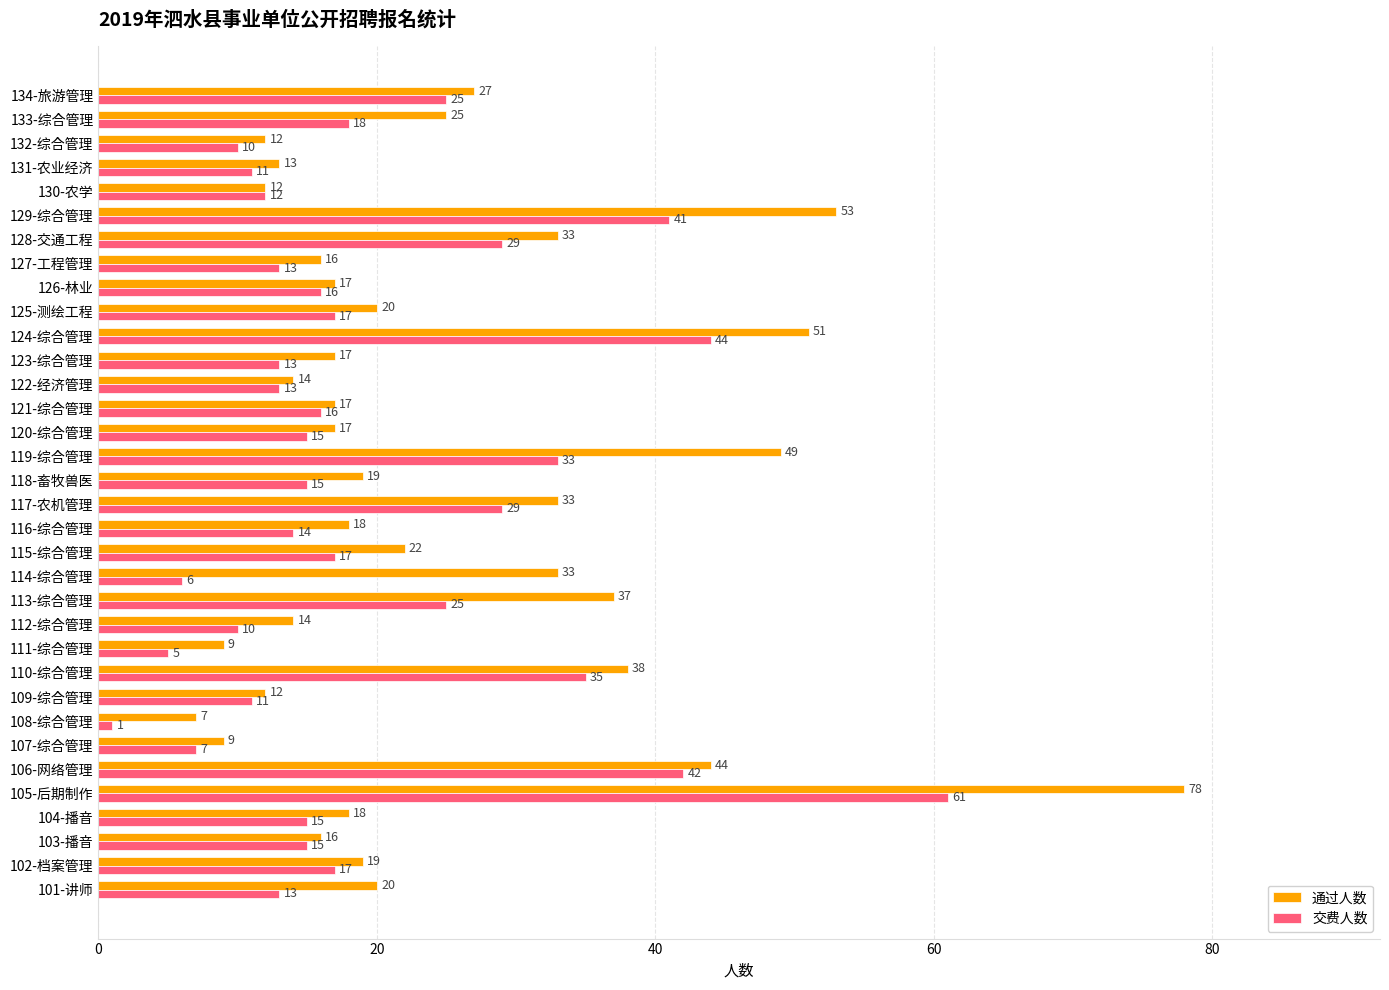

Read the 交费人数 value at 116-综合管理, to the nearest 5.

15